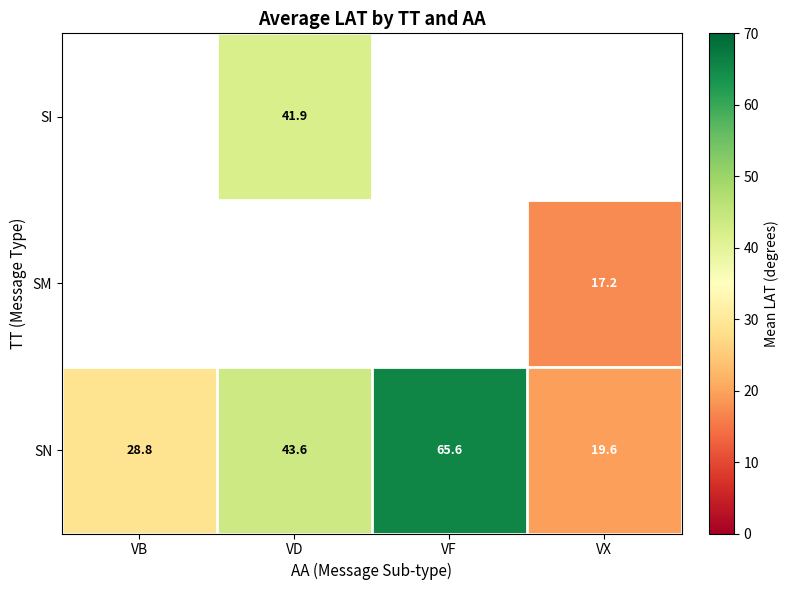

What is the approximate value of SN at VD?

43.6